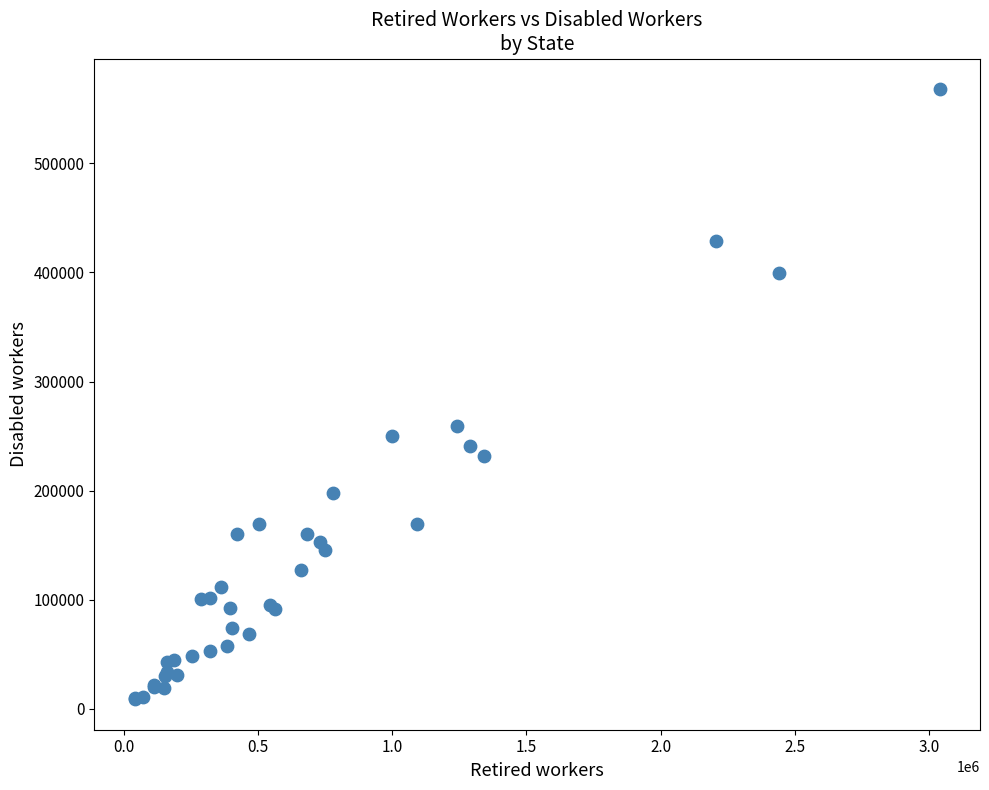

What Y value in the scatter plot is closest to 288466?

259426